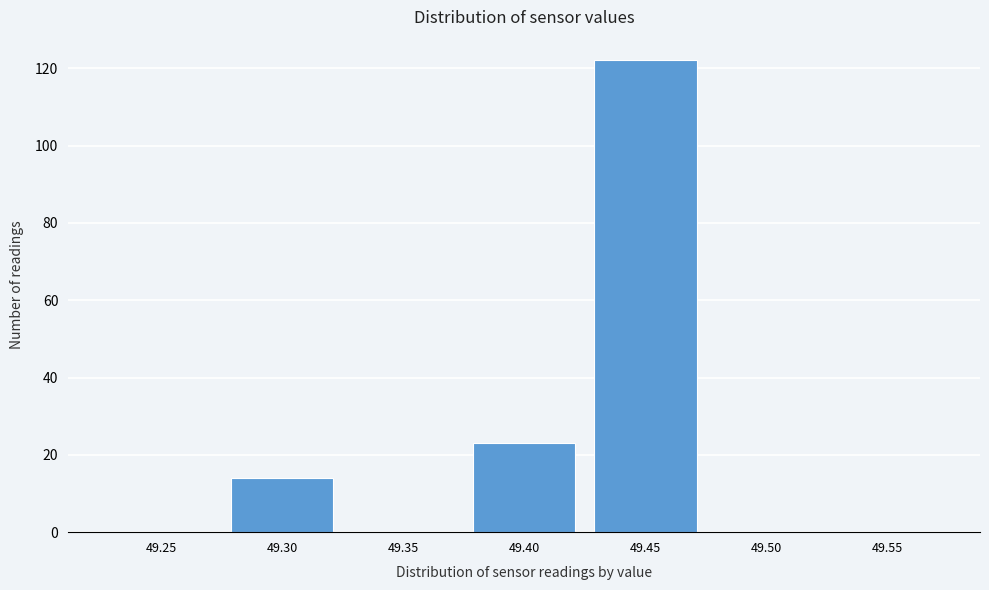

Reading left to right, transcribe all the data shown in this chart.

49.25=0	49.30=14	49.35=0	49.40=23	49.45=122	49.50=0	49.55=0